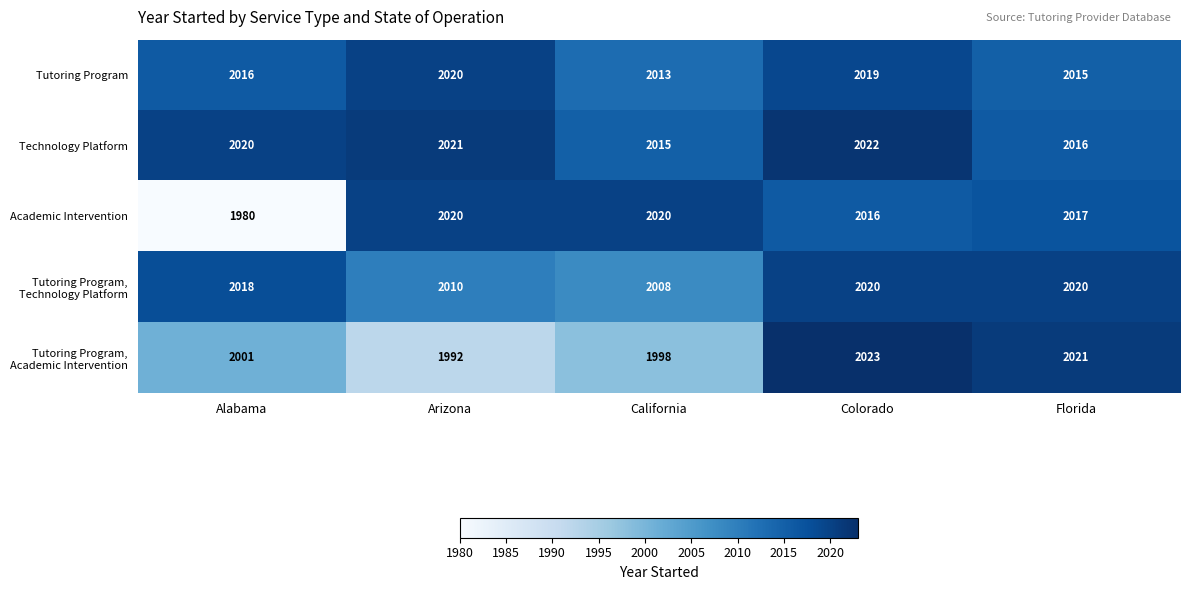

What is the maximum value for Technology Platform?

2022